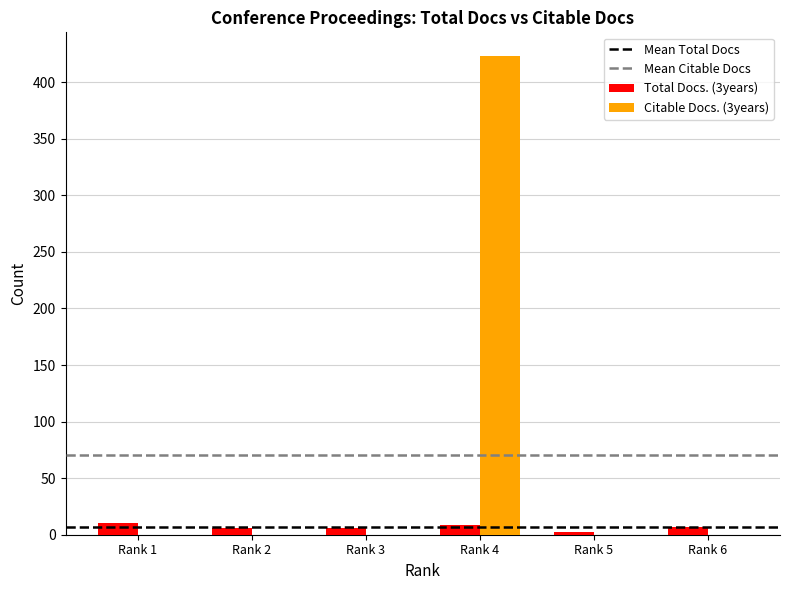

Between Rank 2 and Rank 4, which series saw the biggest shift?

Citable Docs. (3years)